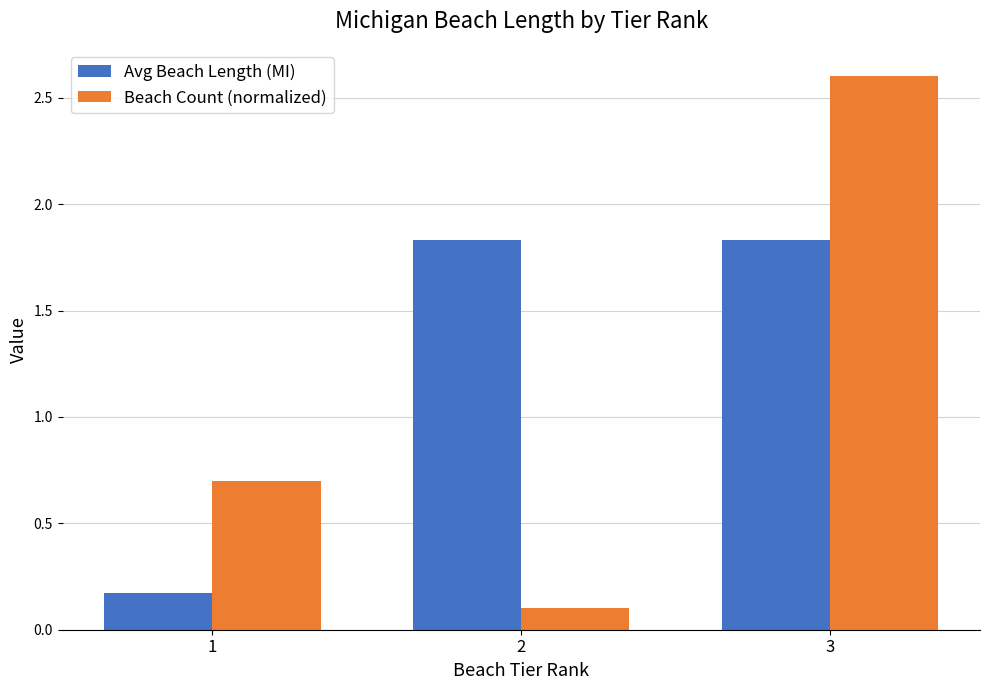

How many categories are shown in the chart?

3